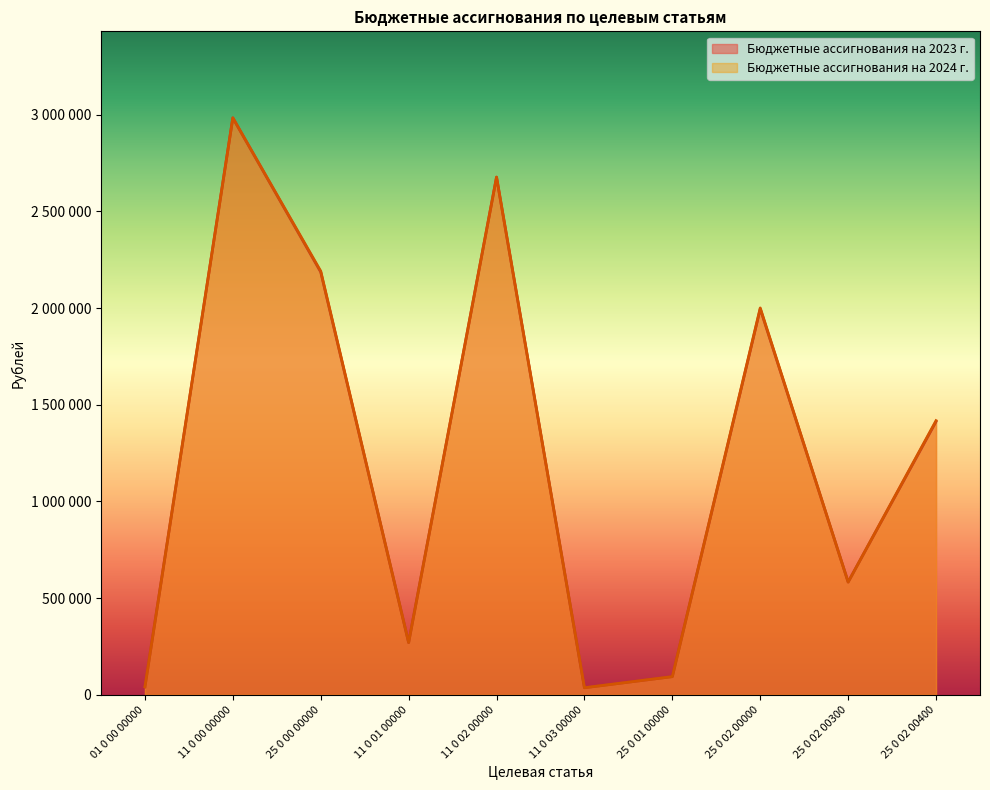

What is the label of the 3rd point from the right?

25 0 02 00000